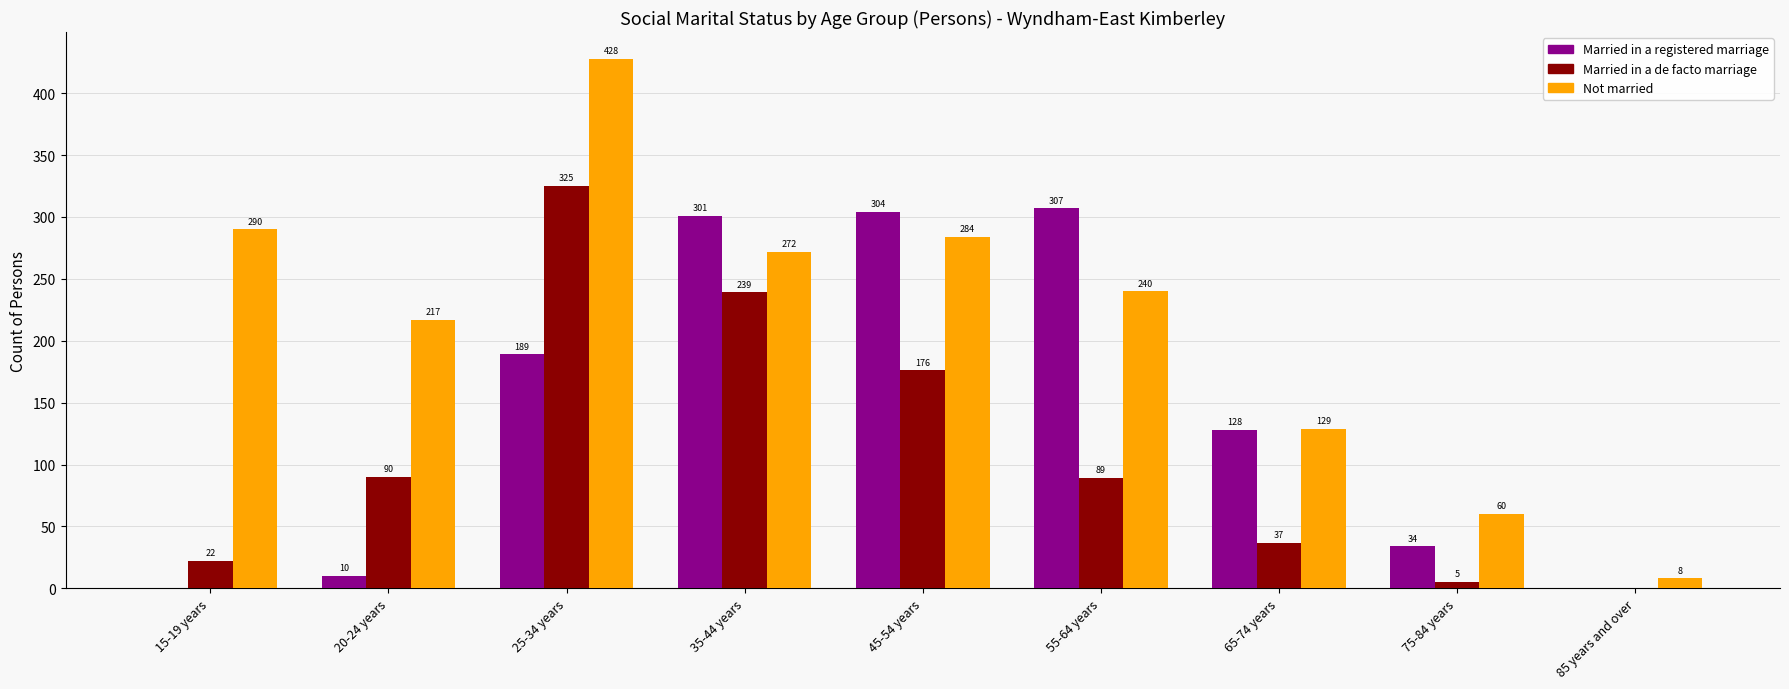

Between 35-44 years and 65-74 years, which series saw the biggest shift?

Married in a de facto marriage